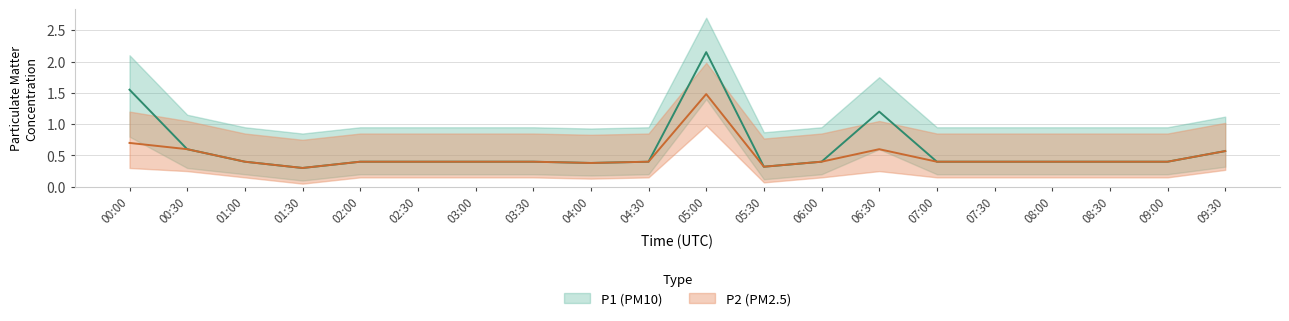

At which category is the sum across all series the highest?

05:00